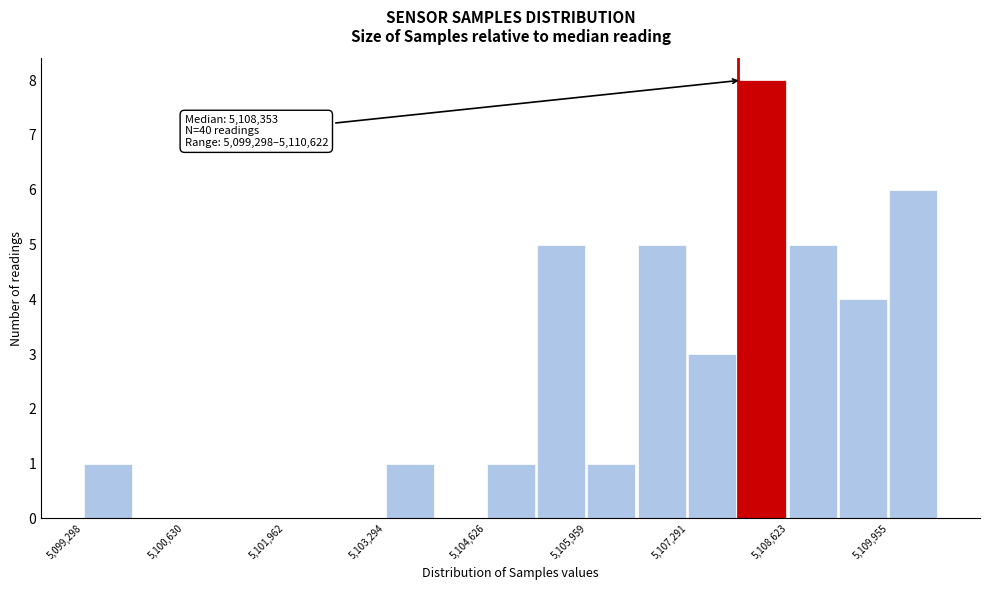

Around what value on the x-axis is the tallest bar? Give the approximate position of its centre, as read against the axis.

5108200